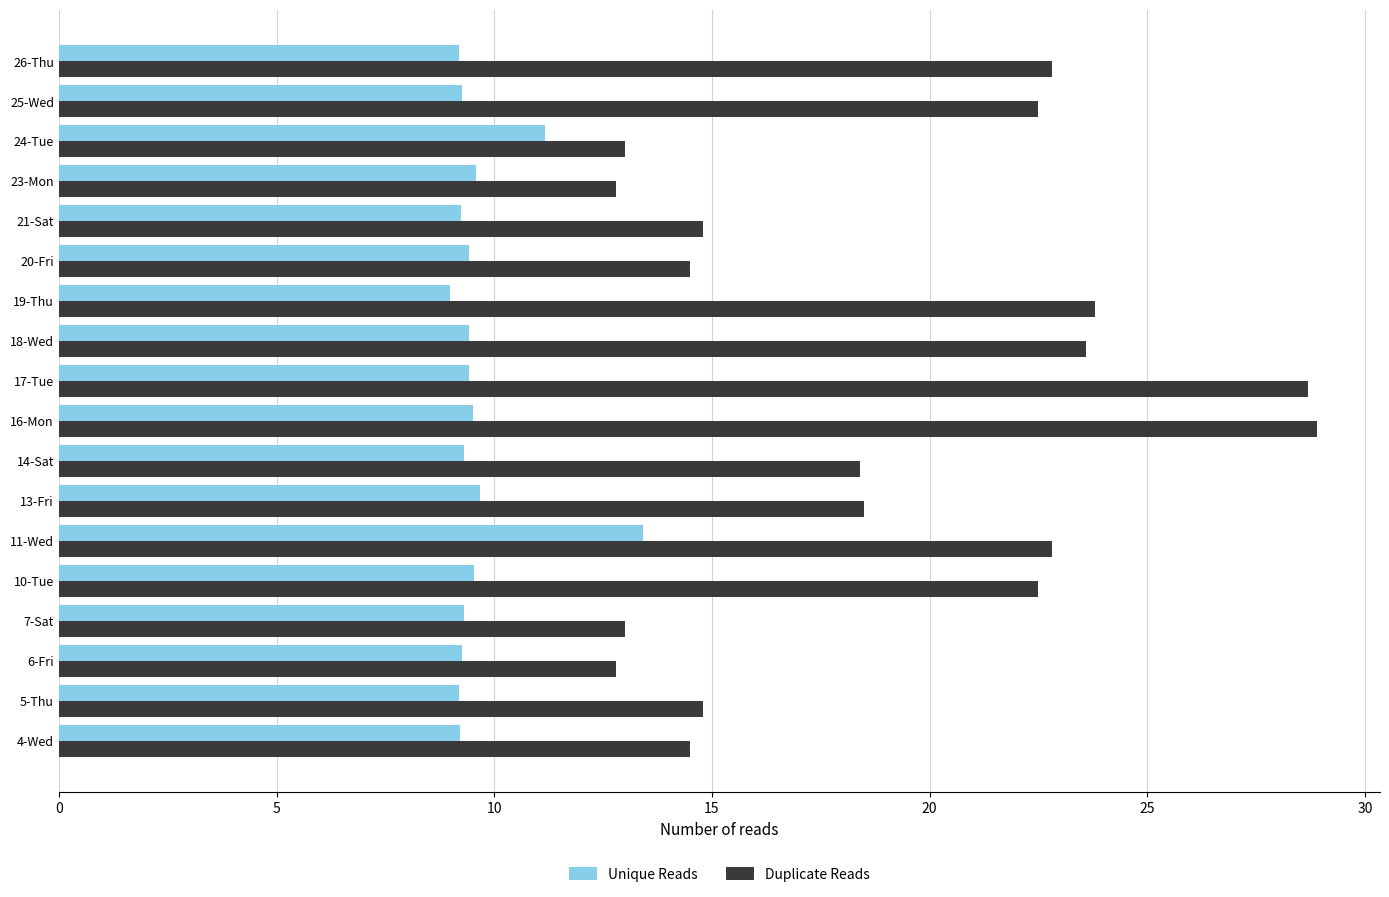

Which series has the largest total across all categories?

Duplicate Reads